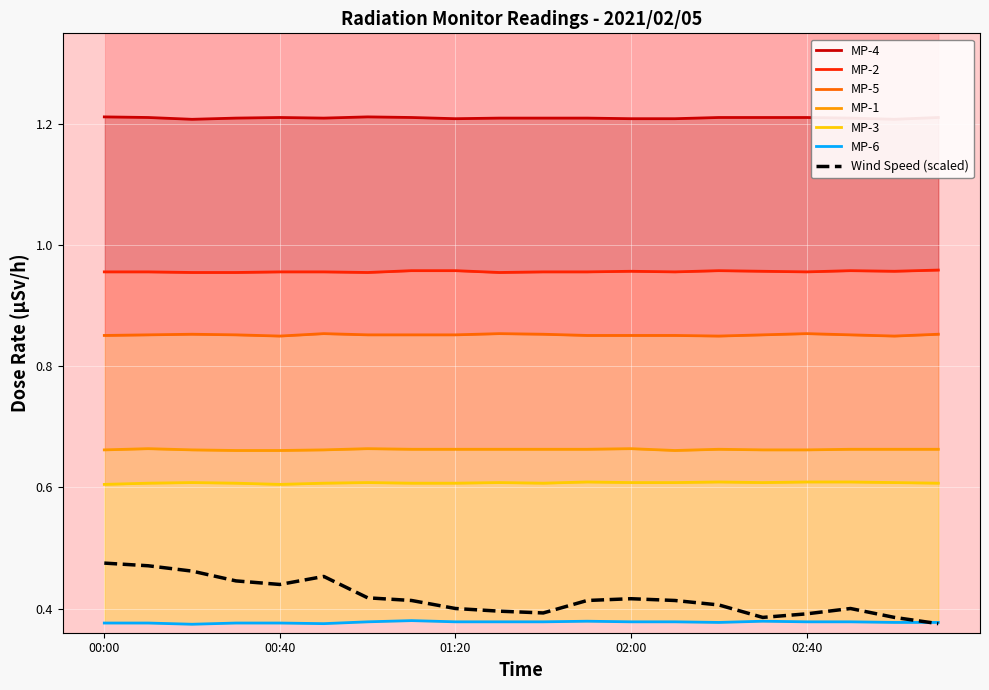

Is it true that MP-5 equals 0.9 at 02:10?

True